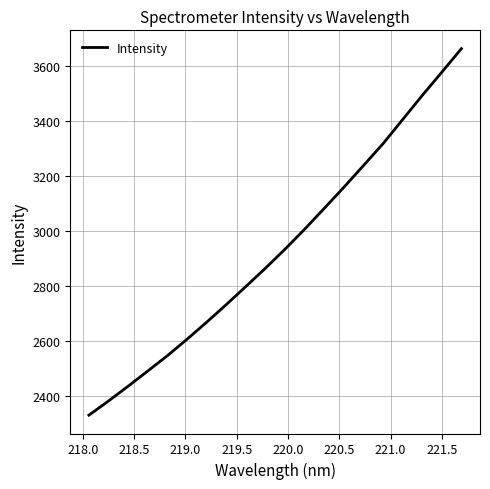

What is the difference between the maximum and minimum values?

1331.7